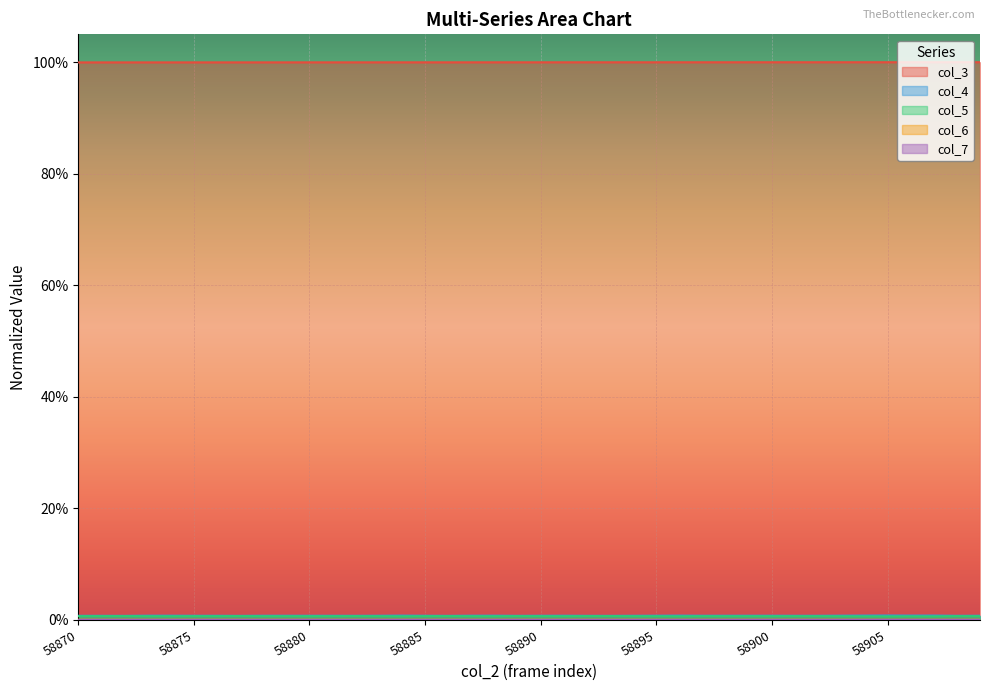

Where is col_5 nearest to the value 0?

58905